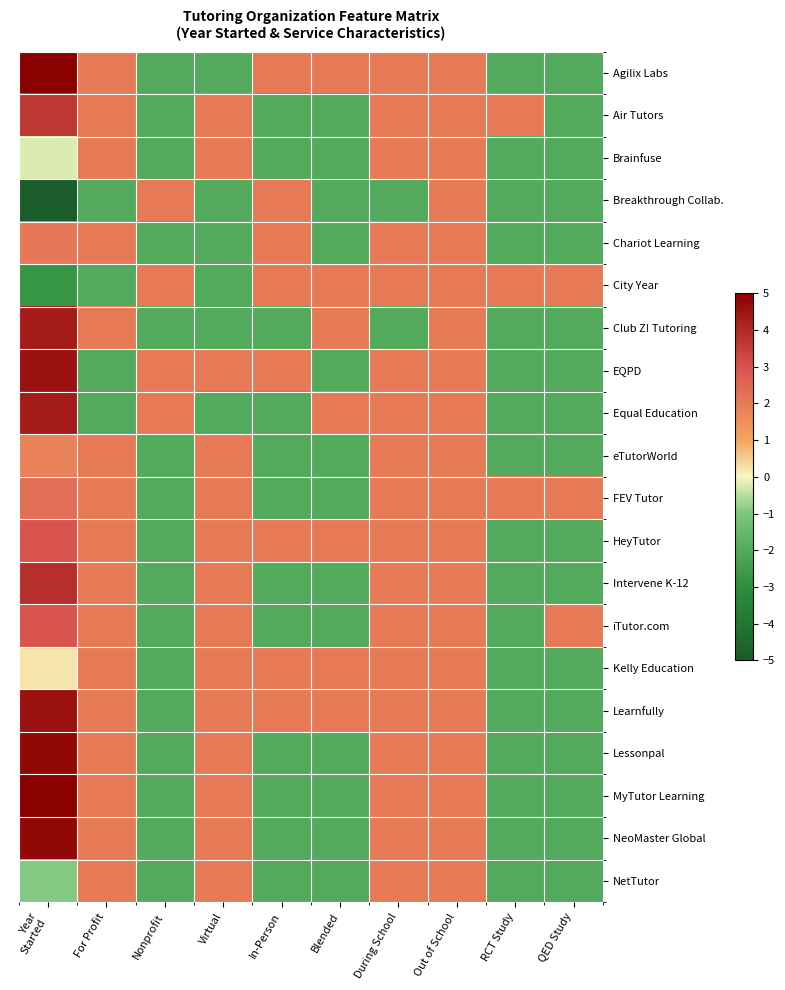

Reading left to right, what are all the values shown in this chart?

Agilix Labs: Year
Started=5.0	For Profit=2.0	Nonprofit=-2.0	Virtual=-2.0	In-Person=2.0	Blended=2.0	During School=2.0	Out of School=2.0	RCT Study=-2.0	QED Study=-2.0
Air Tutors: Year
Started=3.6	For Profit=2.0	Nonprofit=-2.0	Virtual=2.0	In-Person=-2.0	Blended=-2.0	During School=2.0	Out of School=2.0	RCT Study=2.0	QED Study=-2.0
Brainfuse: Year
Started=-0.2	For Profit=2.0	Nonprofit=-2.0	Virtual=2.0	In-Person=-2.0	Blended=-2.0	During School=2.0	Out of School=2.0	RCT Study=-2.0	QED Study=-2.0
Breakthrough Collab.: Year
Started=-5.0	For Profit=-2.0	Nonprofit=2.0	Virtual=-2.0	In-Person=2.0	Blended=-2.0	During School=-2.0	Out of School=2.0	RCT Study=-2.0	QED Study=-2.0
Chariot Learning: Year
Started=2.0	For Profit=2.0	Nonprofit=-2.0	Virtual=-2.0	In-Person=2.0	Blended=-2.0	During School=2.0	Out of School=2.0	RCT Study=-2.0	QED Study=-2.0
City Year: Year
Started=-2.7	For Profit=-2.0	Nonprofit=2.0	Virtual=-2.0	In-Person=2.0	Blended=2.0	During School=2.0	Out of School=2.0	RCT Study=2.0	QED Study=2.0
Club Z! Tutoring: Year
Started=4.3	For Profit=2.0	Nonprofit=-2.0	Virtual=-2.0	In-Person=-2.0	Blended=2.0	During School=-2.0	Out of School=2.0	RCT Study=-2.0	QED Study=-2.0
EQPD: Year
Started=4.5	For Profit=-2.0	Nonprofit=2.0	Virtual=2.0	In-Person=2.0	Blended=-2.0	During School=2.0	Out of School=2.0	RCT Study=-2.0	QED Study=-2.0
Equal Education: Year
Started=4.3	For Profit=-2.0	Nonprofit=2.0	Virtual=-2.0	In-Person=-2.0	Blended=2.0	During School=2.0	Out of School=2.0	RCT Study=-2.0	QED Study=-2.0
eTutorWorld: Year
Started=1.8	For Profit=2.0	Nonprofit=-2.0	Virtual=2.0	In-Person=-2.0	Blended=-2.0	During School=2.0	Out of School=2.0	RCT Study=-2.0	QED Study=-2.0
FEV Tutor: Year
Started=2.3	For Profit=2.0	Nonprofit=-2.0	Virtual=2.0	In-Person=-2.0	Blended=-2.0	During School=2.0	Out of School=2.0	RCT Study=2.0	QED Study=2.0
HeyTutor: Year
Started=3.0	For Profit=2.0	Nonprofit=-2.0	Virtual=2.0	In-Person=2.0	Blended=2.0	During School=2.0	Out of School=2.0	RCT Study=-2.0	QED Study=-2.0
Intervene K-12: Year
Started=3.9	For Profit=2.0	Nonprofit=-2.0	Virtual=2.0	In-Person=-2.0	Blended=-2.0	During School=2.0	Out of School=2.0	RCT Study=-2.0	QED Study=-2.0
iTutor.com: Year
Started=3.0	For Profit=2.0	Nonprofit=-2.0	Virtual=2.0	In-Person=-2.0	Blended=-2.0	During School=2.0	Out of School=2.0	RCT Study=-2.0	QED Study=2.0
Kelly Education: Year
Started=0.2	For Profit=2.0	Nonprofit=-2.0	Virtual=2.0	In-Person=2.0	Blended=2.0	During School=2.0	Out of School=2.0	RCT Study=-2.0	QED Study=-2.0
Learnfully: Year
Started=4.5	For Profit=2.0	Nonprofit=-2.0	Virtual=2.0	In-Person=2.0	Blended=2.0	During School=2.0	Out of School=2.0	RCT Study=-2.0	QED Study=-2.0
Lessonpal: Year
Started=4.8	For Profit=2.0	Nonprofit=-2.0	Virtual=2.0	In-Person=-2.0	Blended=-2.0	During School=2.0	Out of School=2.0	RCT Study=-2.0	QED Study=-2.0
MyTutor Learning: Year
Started=5.0	For Profit=2.0	Nonprofit=-2.0	Virtual=2.0	In-Person=-2.0	Blended=-2.0	During School=2.0	Out of School=2.0	RCT Study=-2.0	QED Study=-2.0
NeoMaster Global: Year
Started=4.8	For Profit=2.0	Nonprofit=-2.0	Virtual=2.0	In-Person=-2.0	Blended=-2.0	During School=2.0	Out of School=2.0	RCT Study=-2.0	QED Study=-2.0
NetTutor: Year
Started=-0.9	For Profit=2.0	Nonprofit=-2.0	Virtual=2.0	In-Person=-2.0	Blended=-2.0	During School=2.0	Out of School=2.0	RCT Study=-2.0	QED Study=-2.0